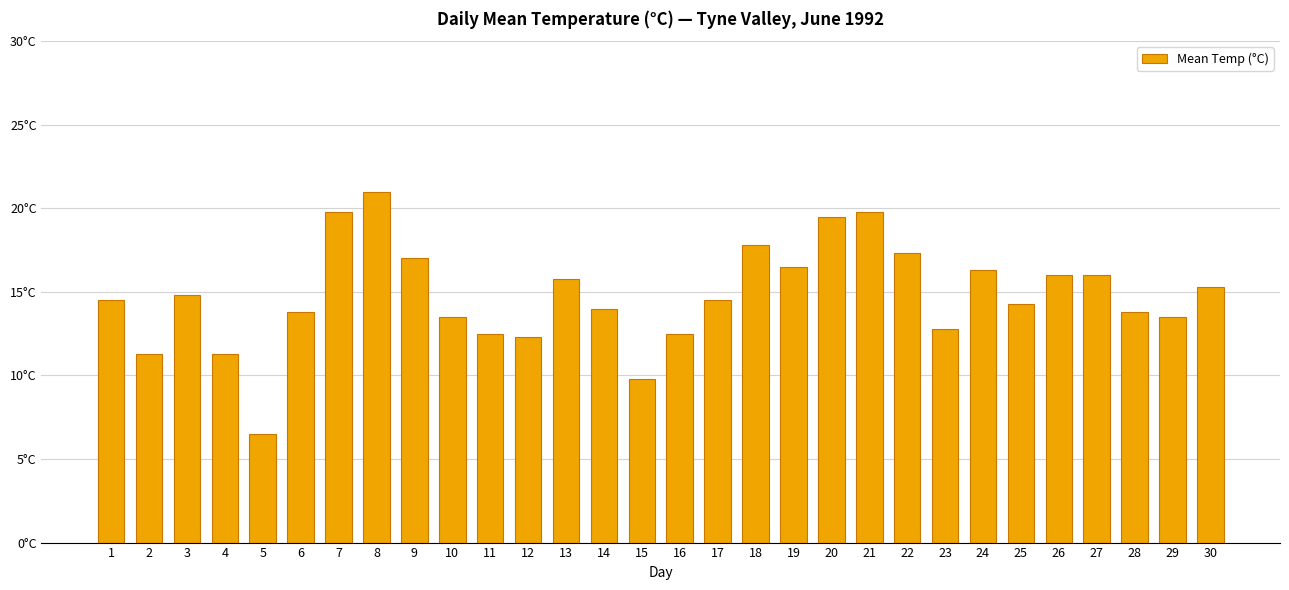

Does the chart contain any negative values?

No